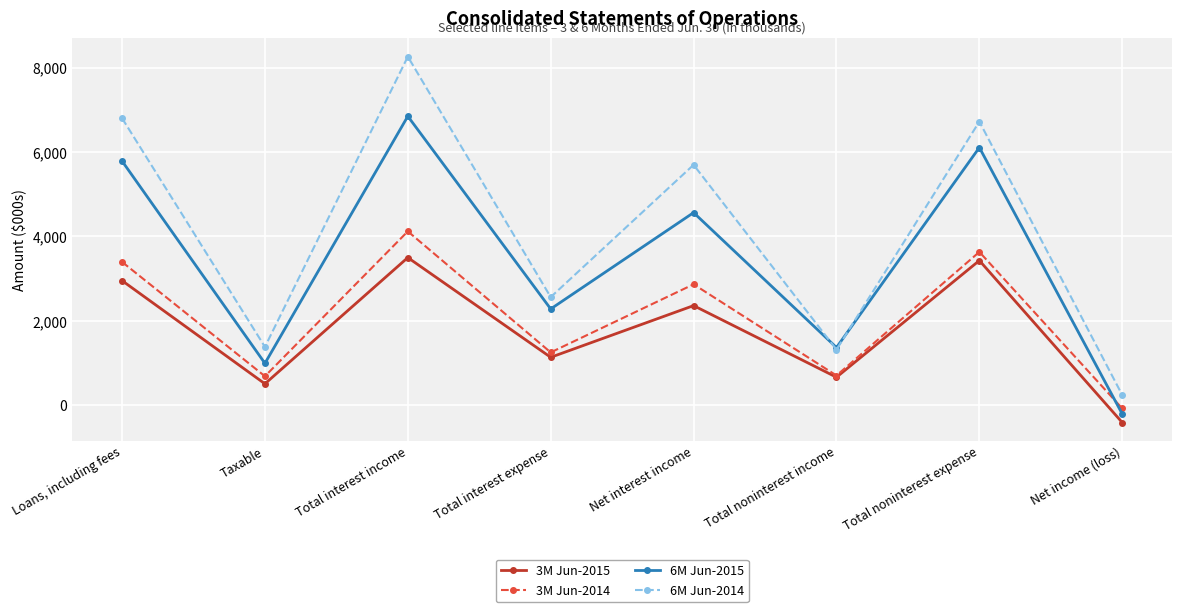

How many lines are shown in the chart?

4